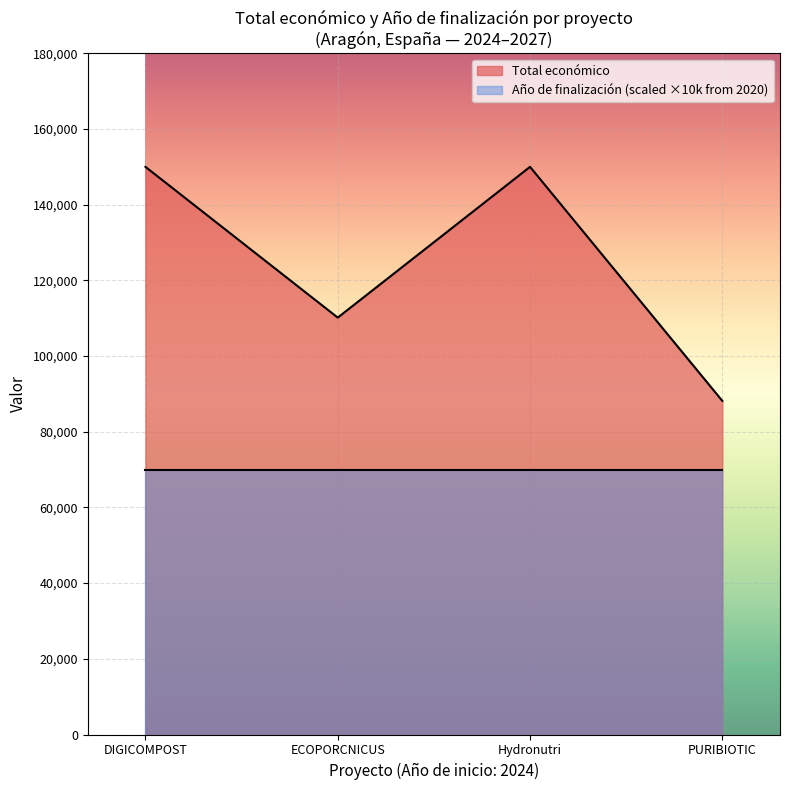

What is the smallest value displayed?

70000